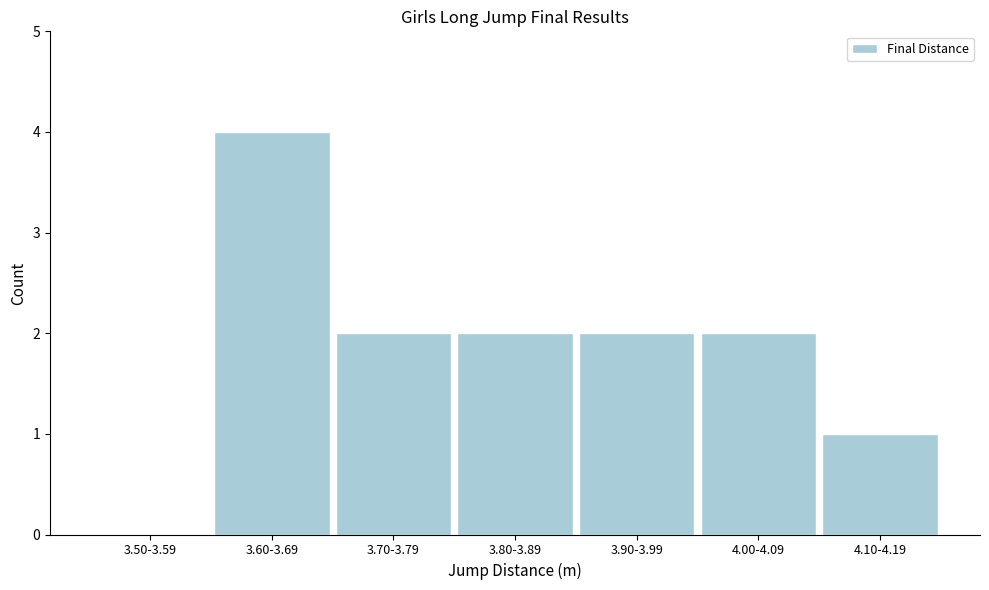

Reading left to right, extract all data points from this chart.

3.50-3.59=0	3.60-3.69=4	3.70-3.79=2	3.80-3.89=2	3.90-3.99=2	4.00-4.09=2	4.10-4.19=1